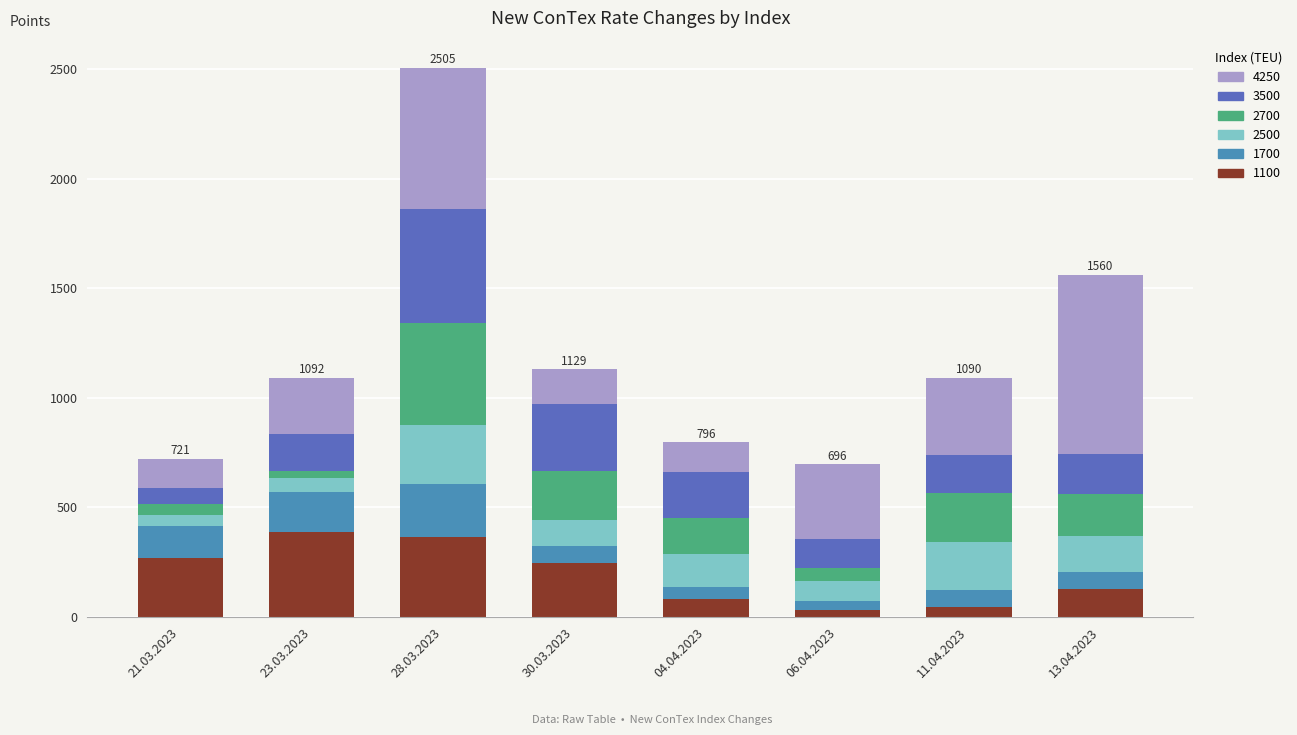

True or false: 1100 has a value of 124 at 28.03.2023.

False